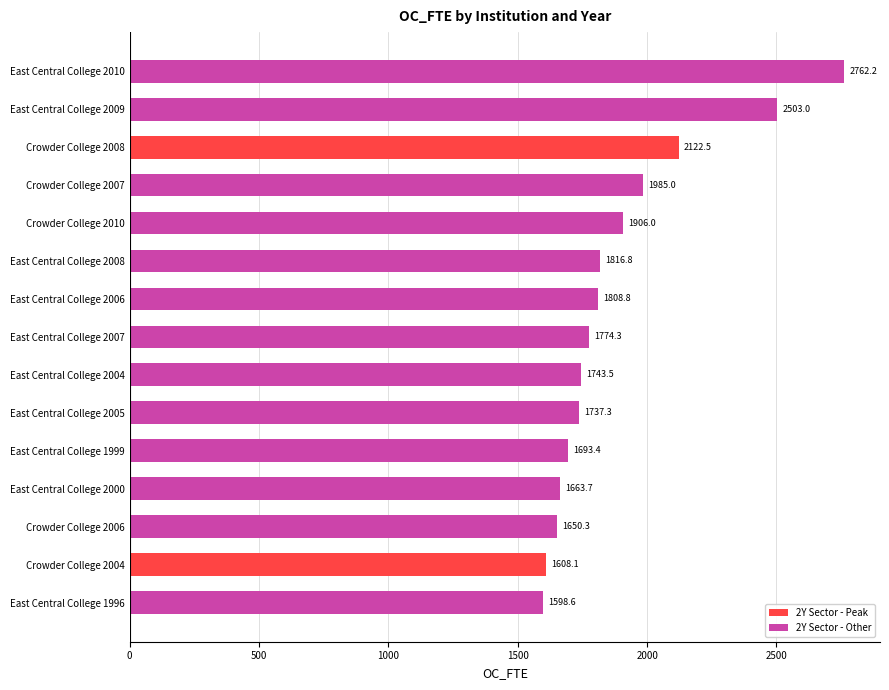

What is the approximate value at East Central College 2006?

1808.8